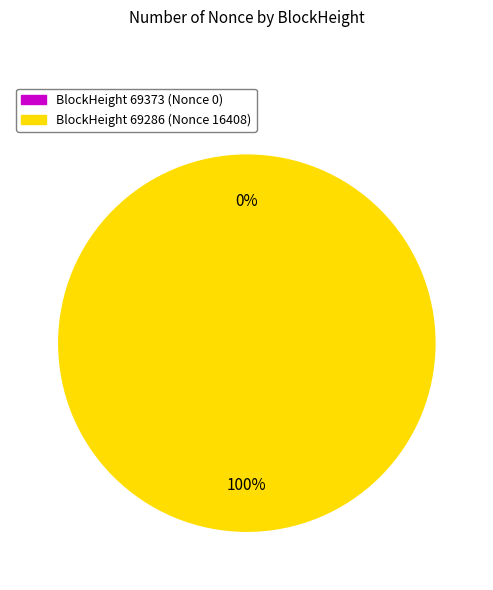

Does BlockHeight 69286 (Nonce 16408) represent more than half of the total?

Yes